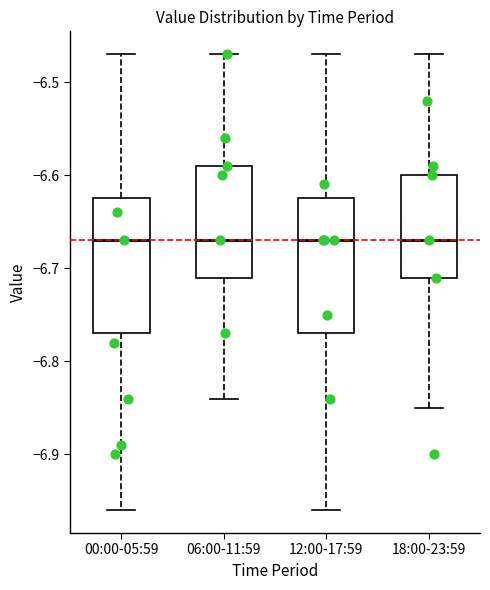

Reading left to right, transcribe this box plot: for each box, give where its median line is, the range the box spans, and where its two whiskers end, as read against the y-axis. The values are not printed on the chart, so give them approximately, as read against the axis.

00:00-05:59: median -6.67, box -6.77 to -6.62, whiskers -6.96 to -6.47
06:00-11:59: median -6.67, box -6.71 to -6.59, whiskers -6.84 to -6.47
12:00-17:59: median -6.67, box -6.77 to -6.62, whiskers -6.96 to -6.47
18:00-23:59: median -6.67, box -6.71 to -6.60, whiskers -6.85 to -6.47